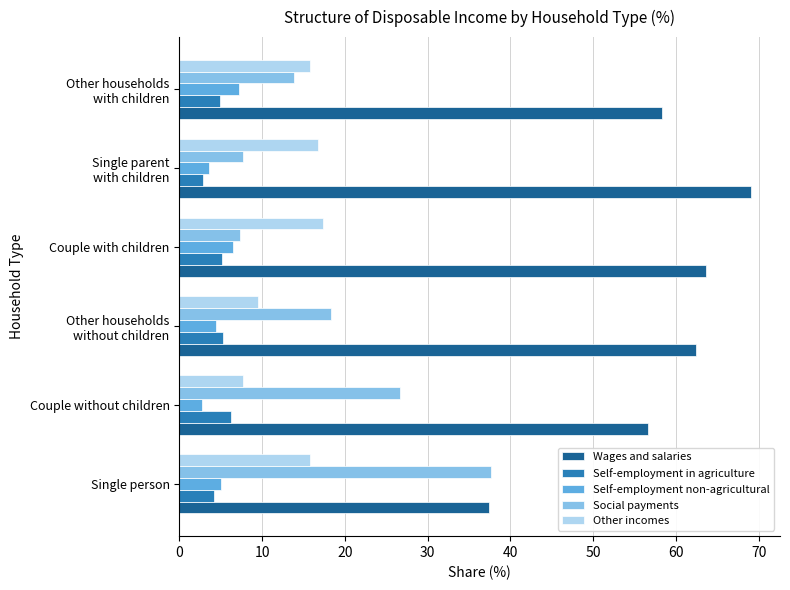

At how many categories does at least one series exceed 45?

5